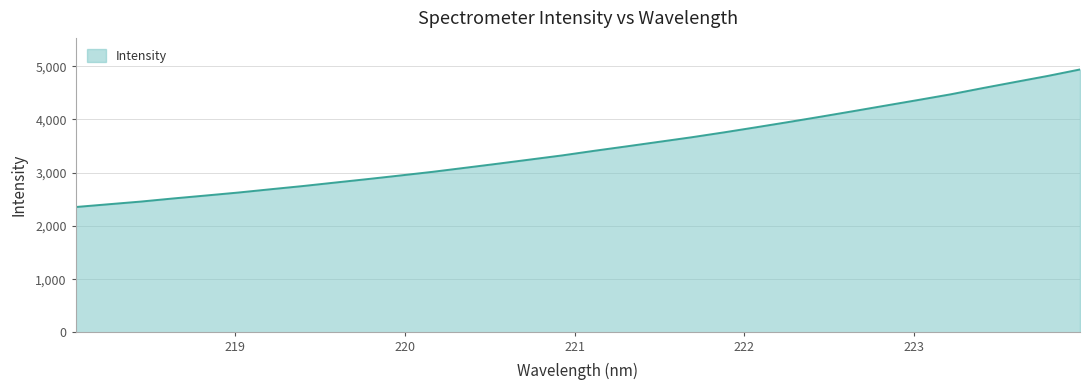

What is the difference between the second highest and minimum values?

2461.1